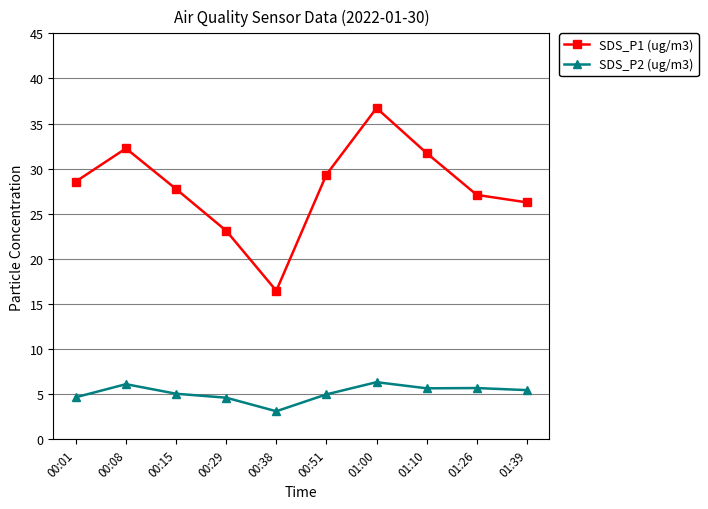

True or false: SDS_P2 (ug/m3) and SDS_P1 (ug/m3) cross at least once.

False